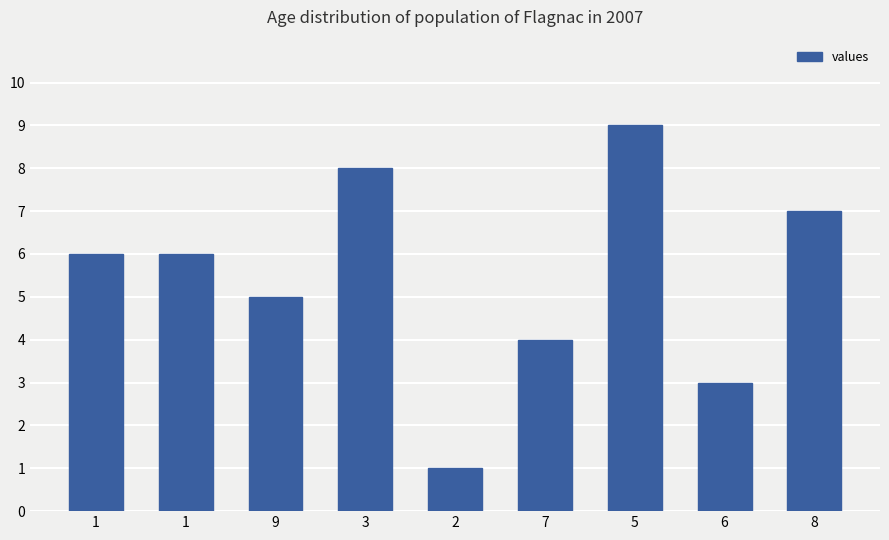

What is the minimum value shown in the chart?

1